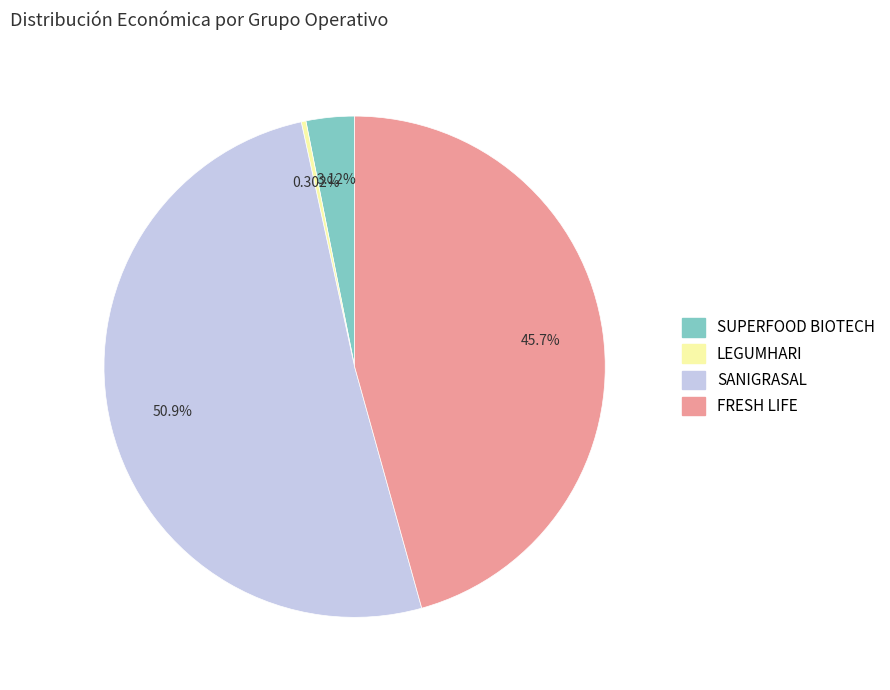

What is the ratio of the value at SUPERFOOD BIOTECH to the value at SANIGRASAL?

0.1